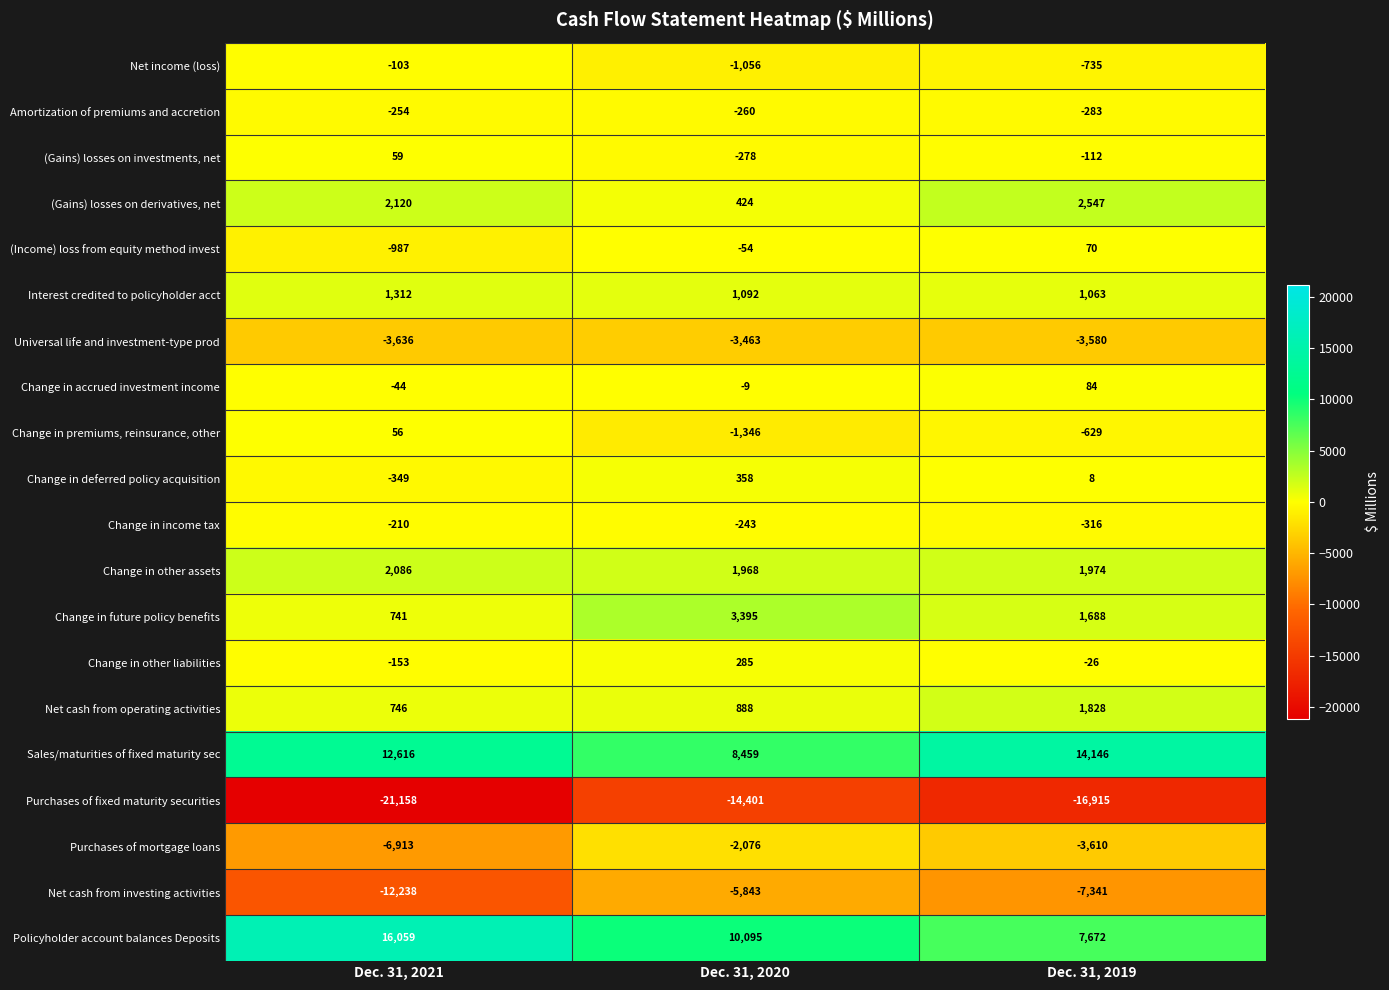

Which series has the largest range (max minus min)?

Policyholder account balances Deposits